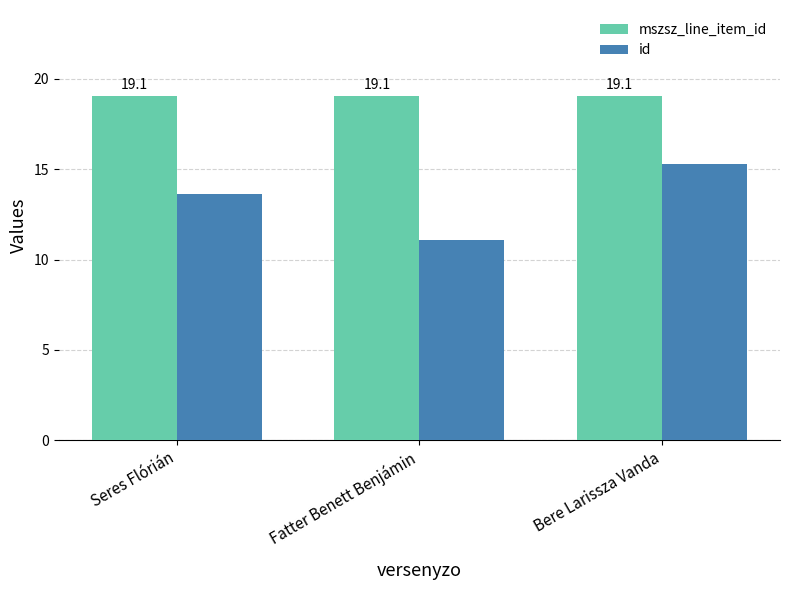

What position from the left is Fatter Benett Benjámin?

2